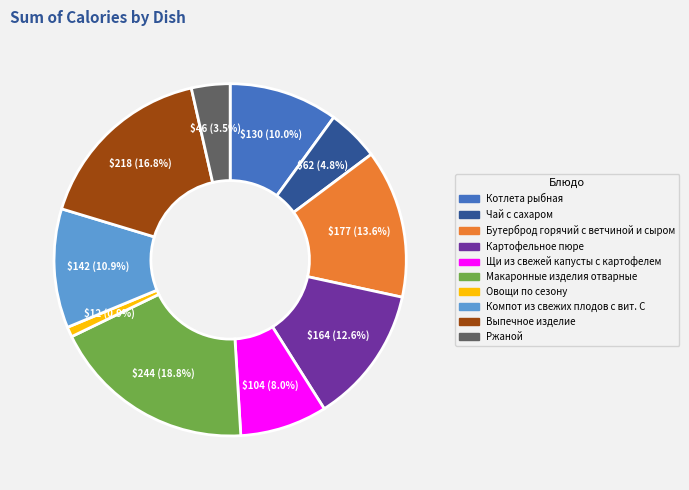

How many slices are in this pie chart?

10